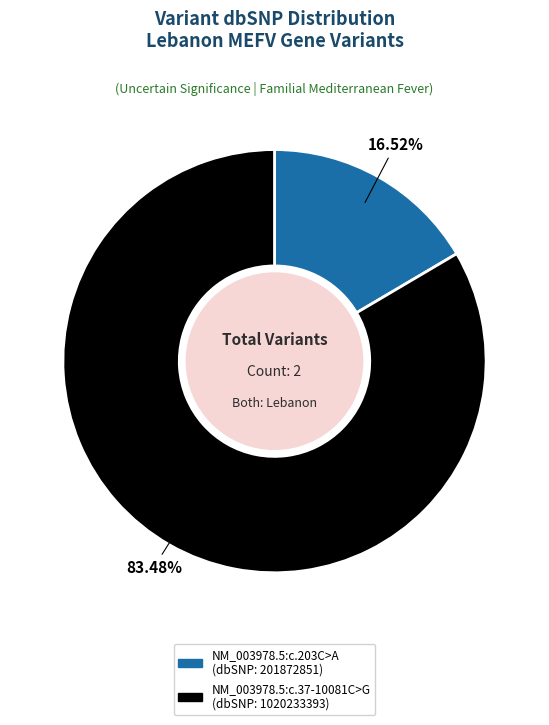

What is the ratio of the value at NM_003978.5:c.203C>A to the value at NM_003978.5:c.37-10081C>G?

0.2